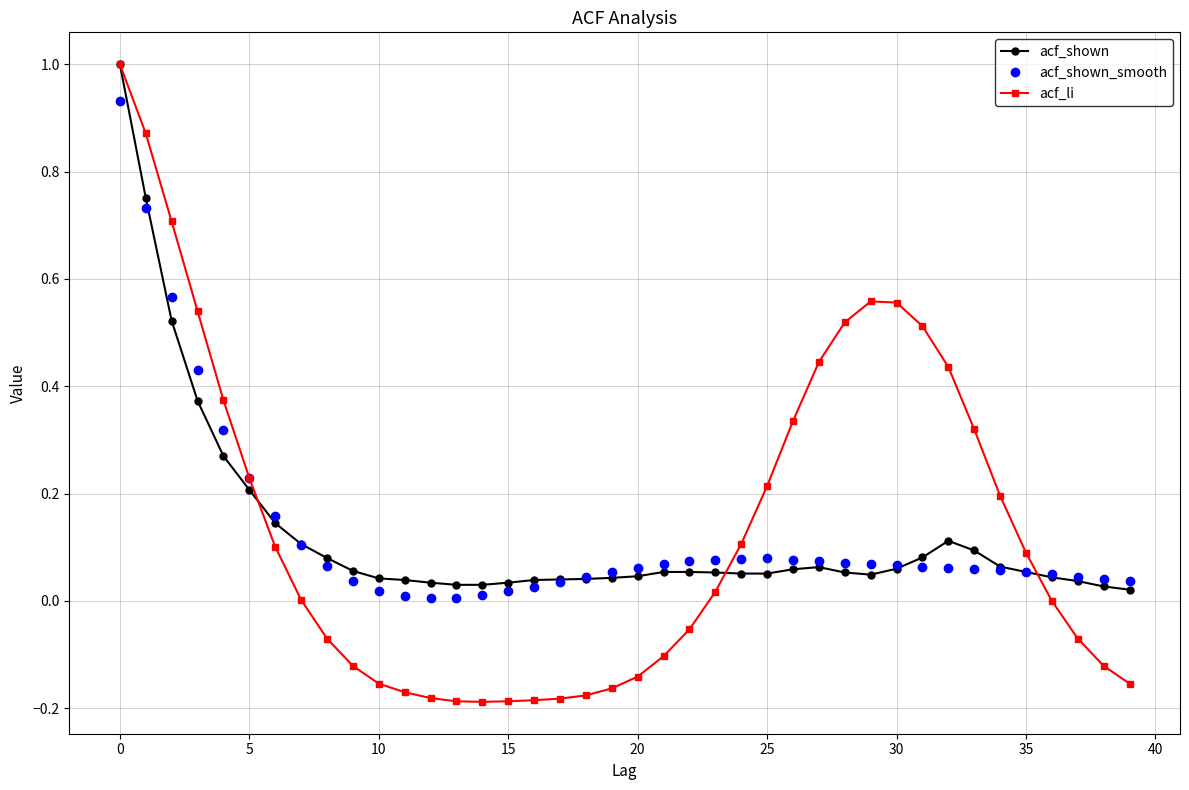

Which series has the widest spread of values?

acf_li